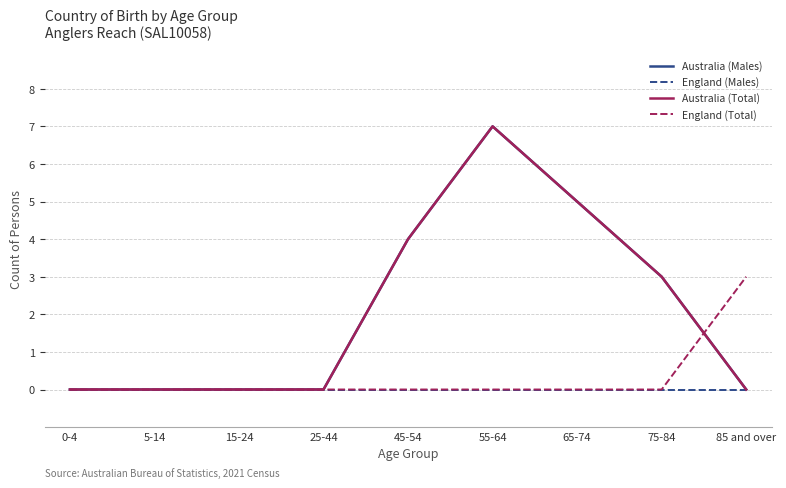

Is this an area chart (filled region under the line)?

No